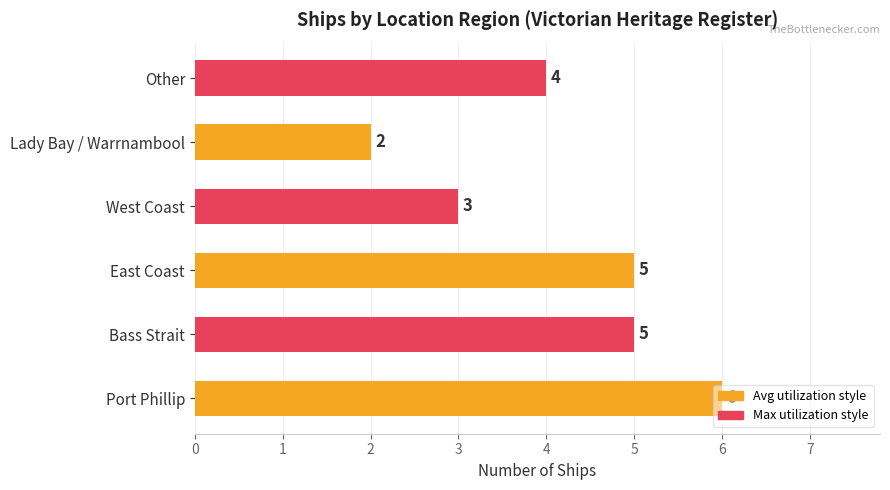

True or false: the data shows 3 at Bass Strait.

False